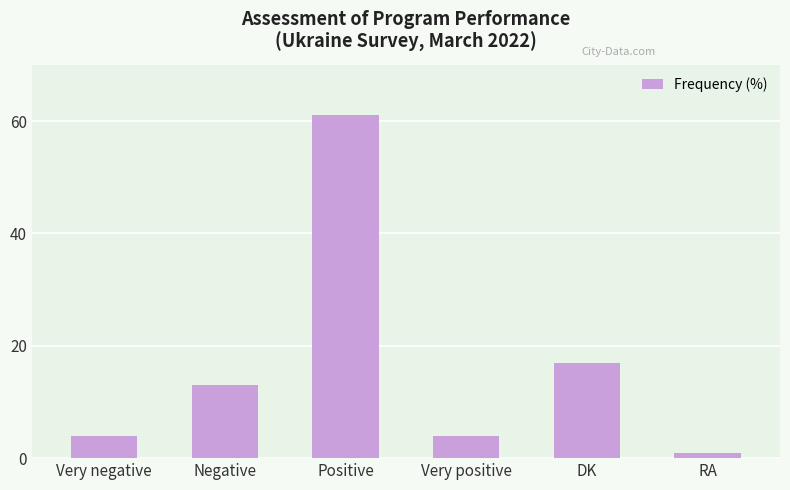

How many data points does each series have?

6